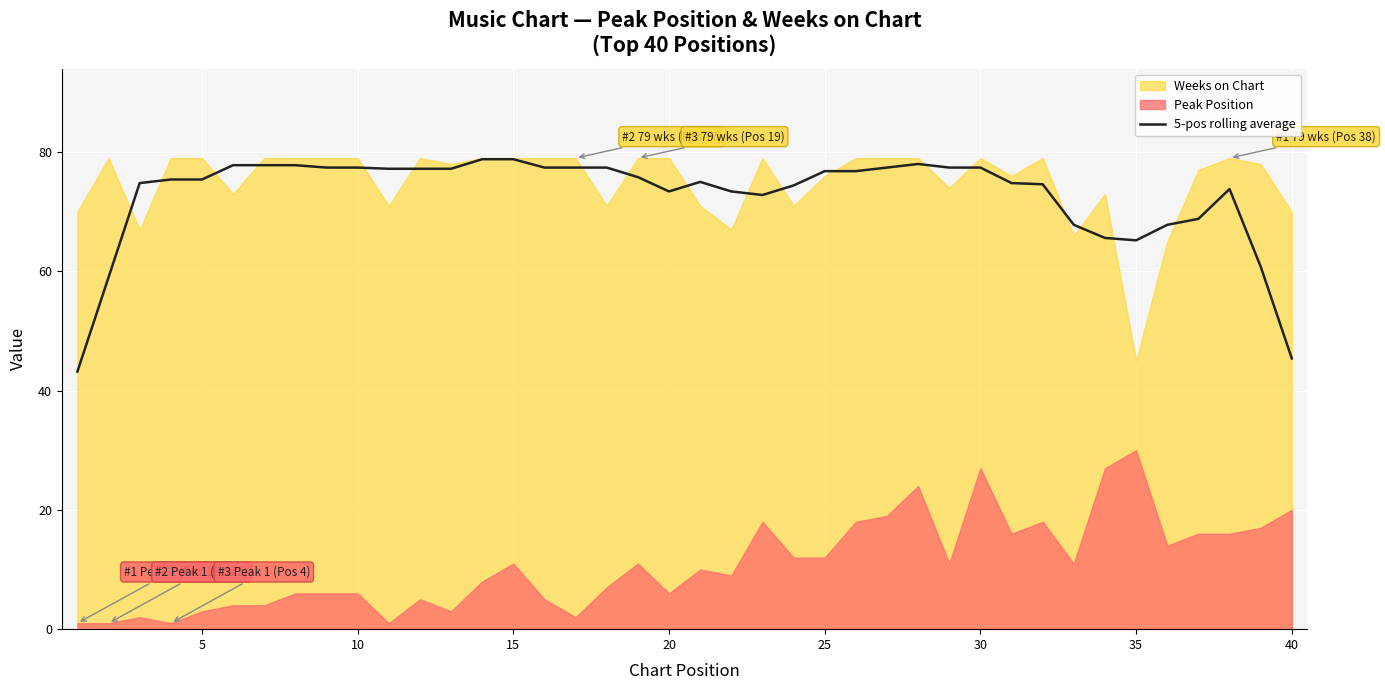

The value at 39 is 29.9. True or false?

False